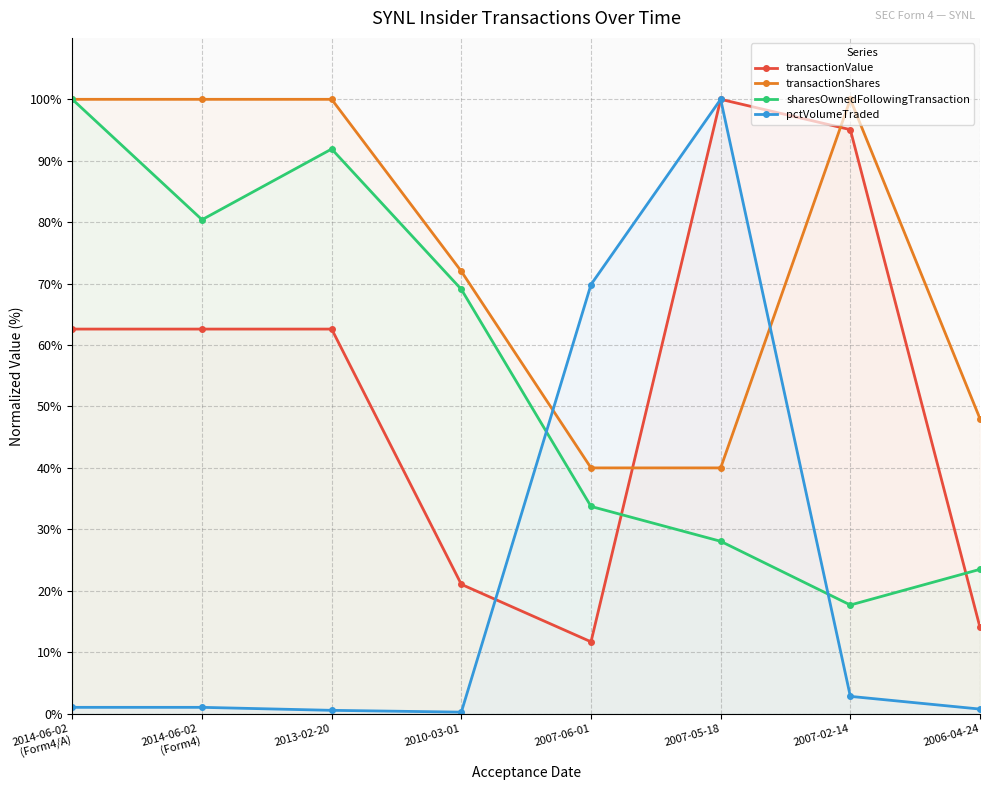

The value of transactionValue at 2007-02-14 is 25.6. True or false?

False